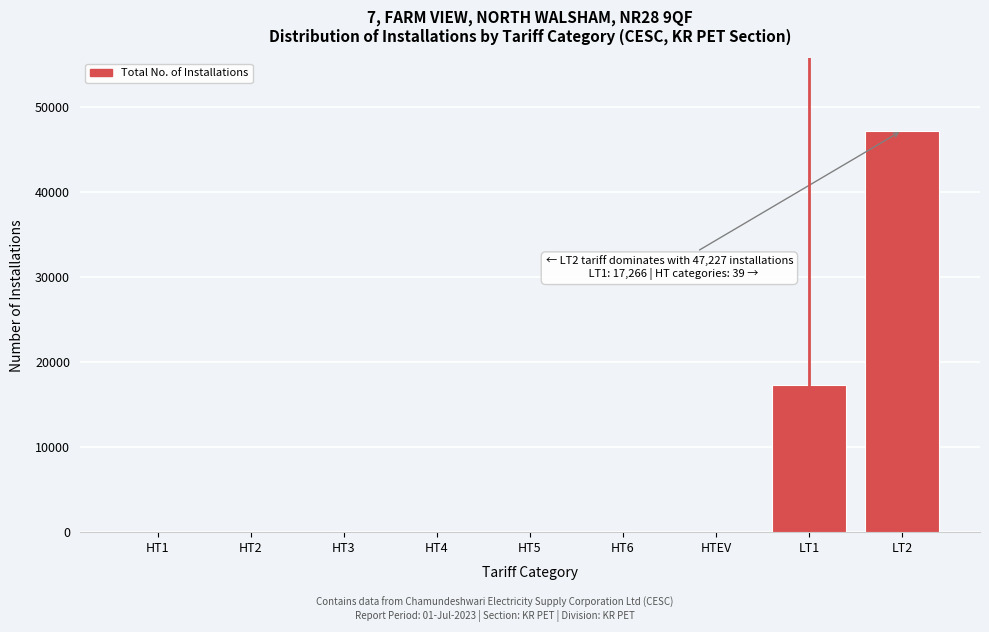

Which has a higher value, LT2 or HTEV?

LT2